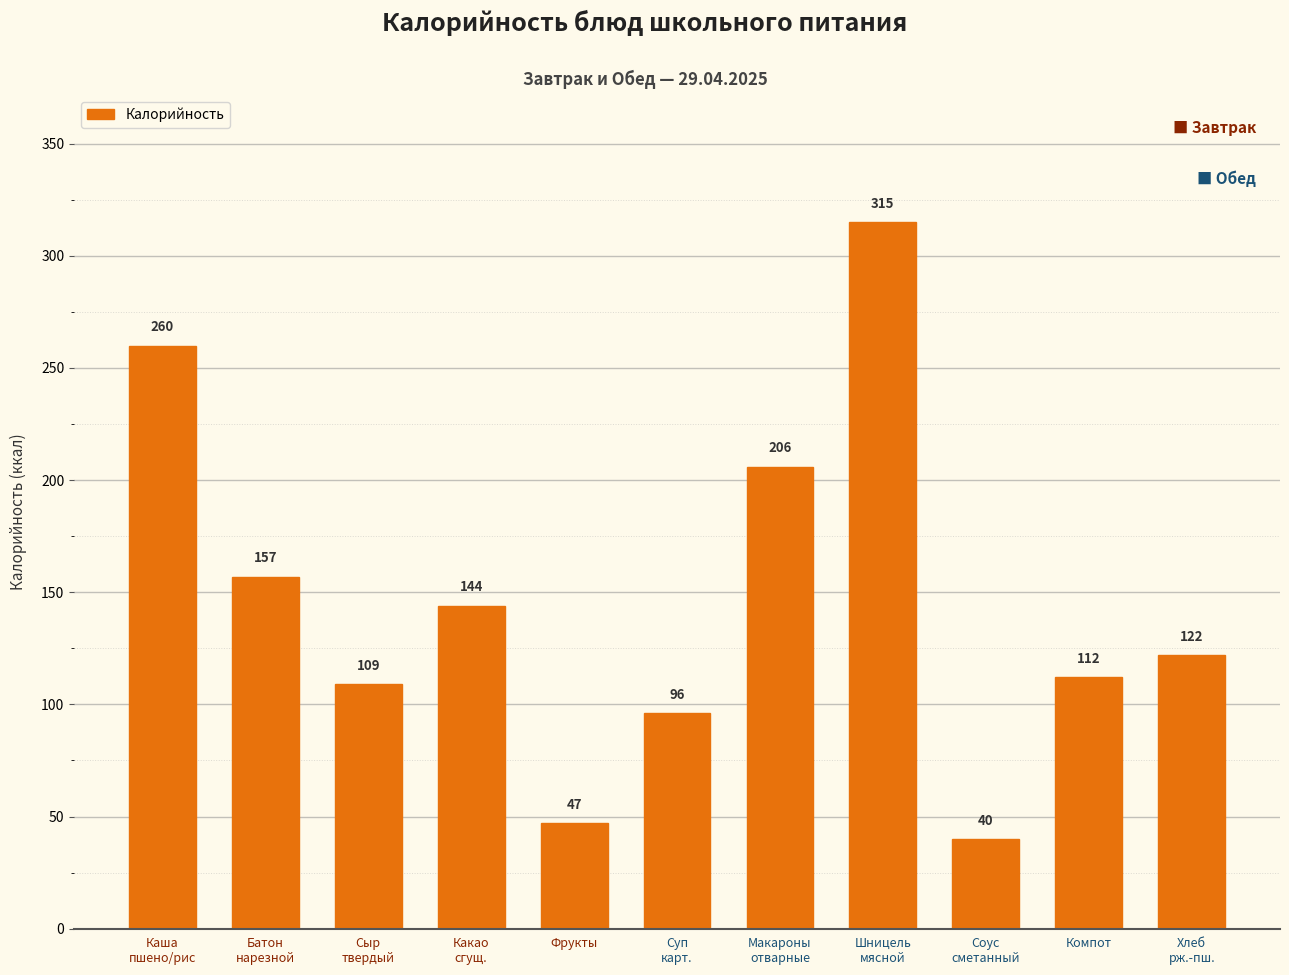

Does the chart contain stacked bars?

No